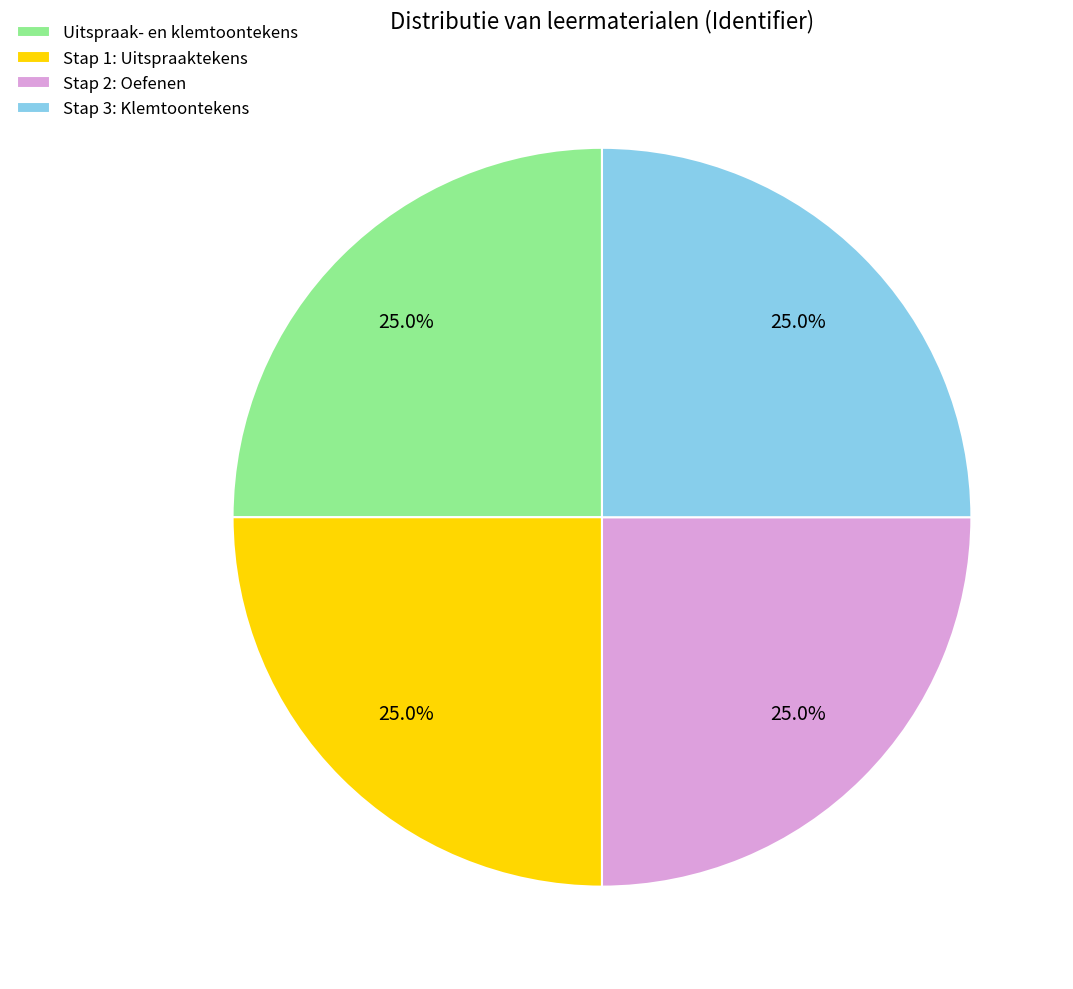

What is the ratio of the value at Stap 2: Oefenen to the value at Stap 1: Uitspraaktekens?

1.0